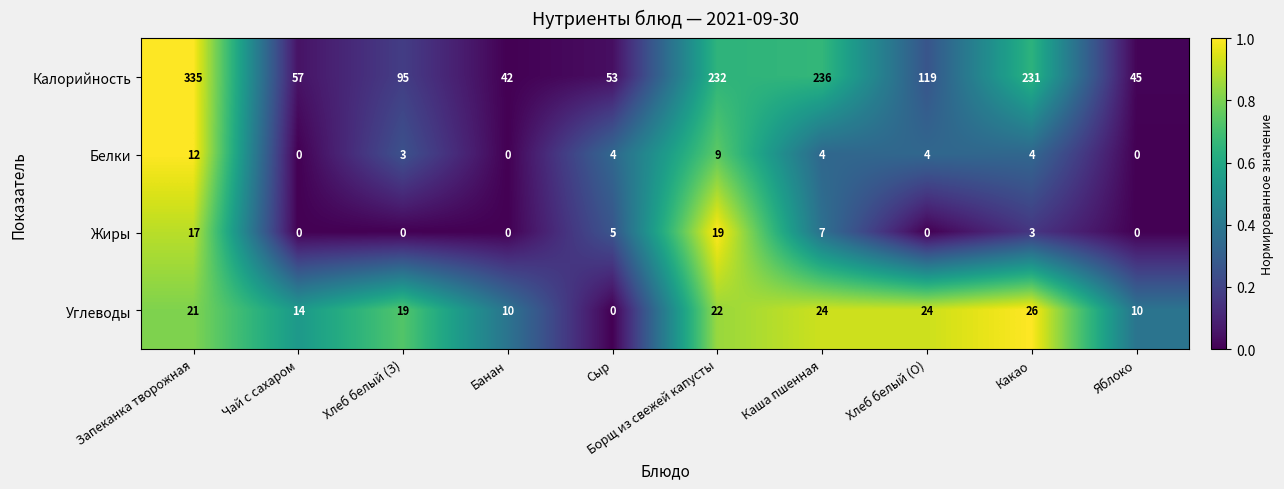

Is it true that Калорийность equals 25 at Хлеб белый (З)?

False